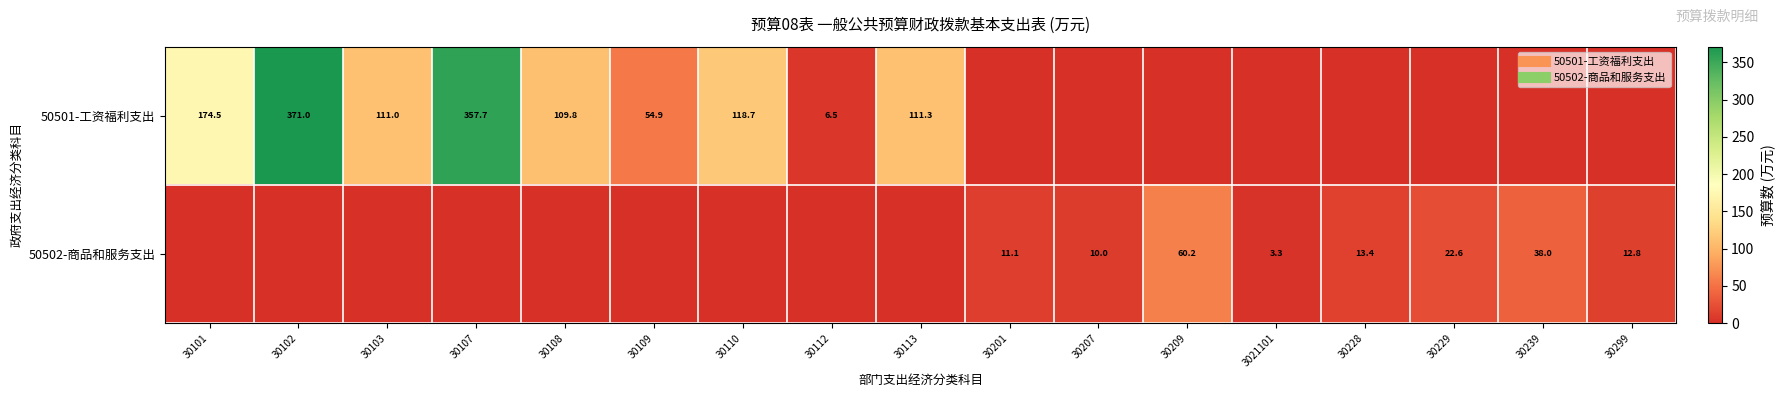

True or false: 50501-工资福利支出 has a value of 116.9 at 30207.

False